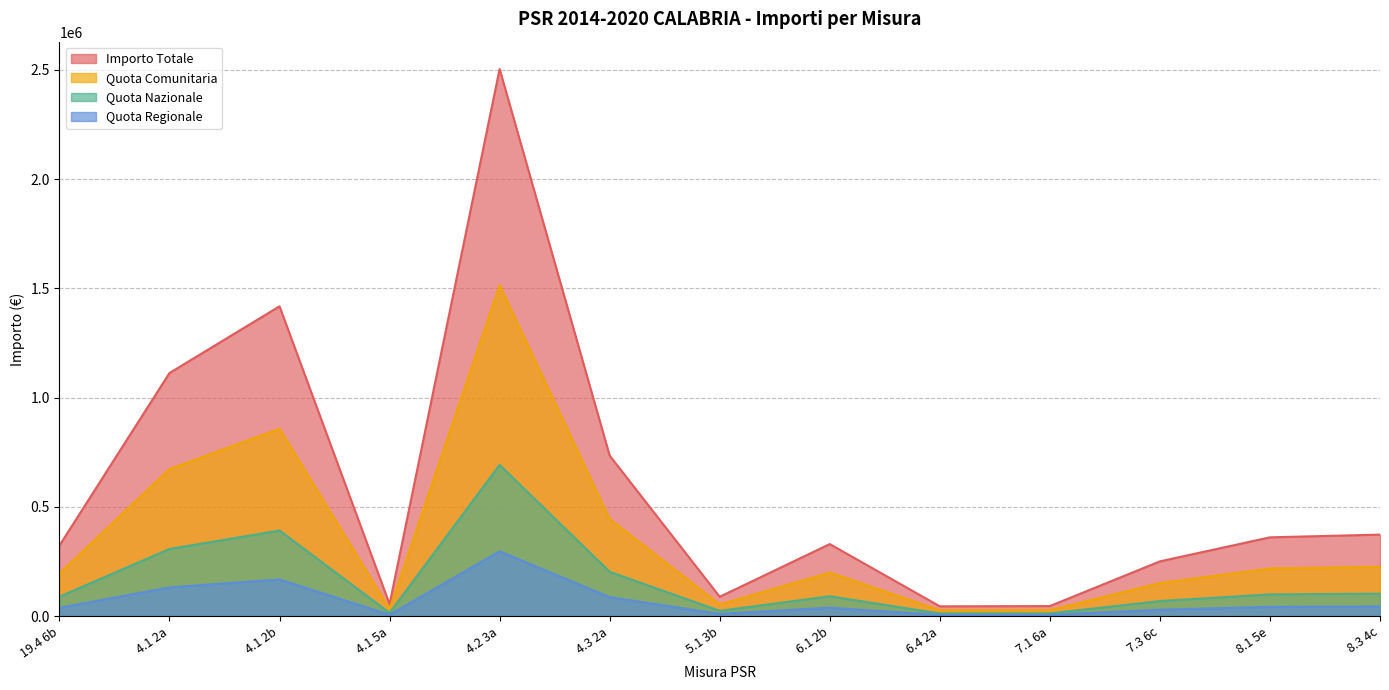

The value of Importo Totale at 5.1 3b is 88894.7. True or false?

True